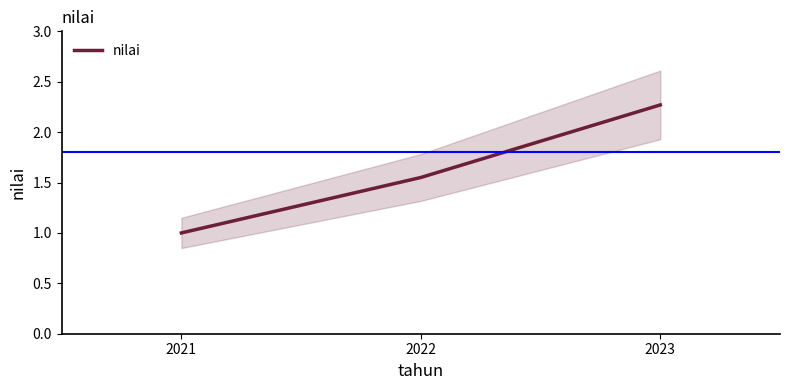

Which category has the lowest value across all series?

2021